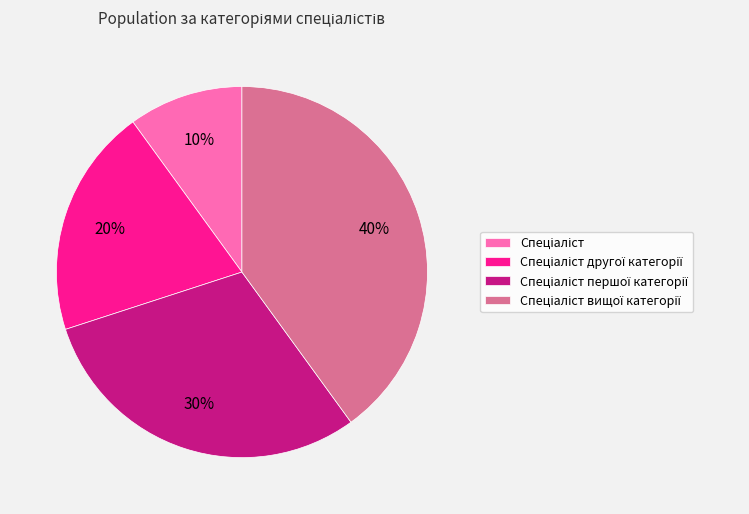

Is there any slice that represents more than half of the pie?

No